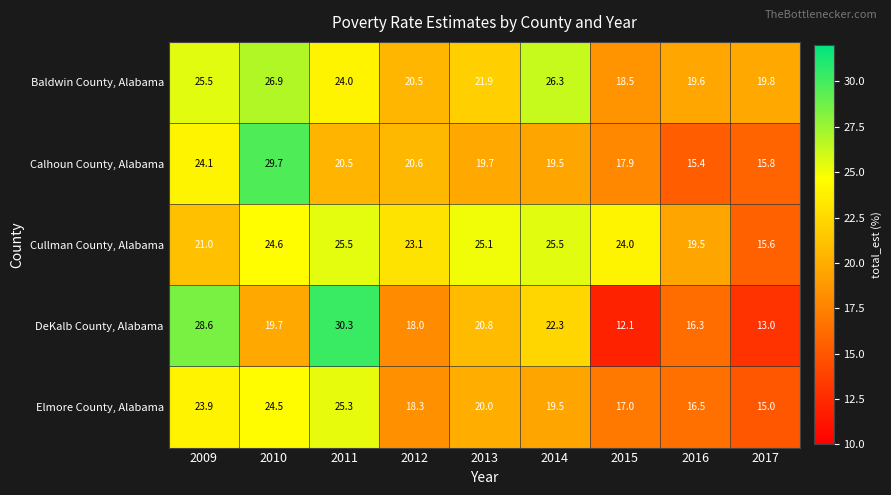

What is the sum of the Cullman County, Alabama values at 2011 and 2013?

50.6